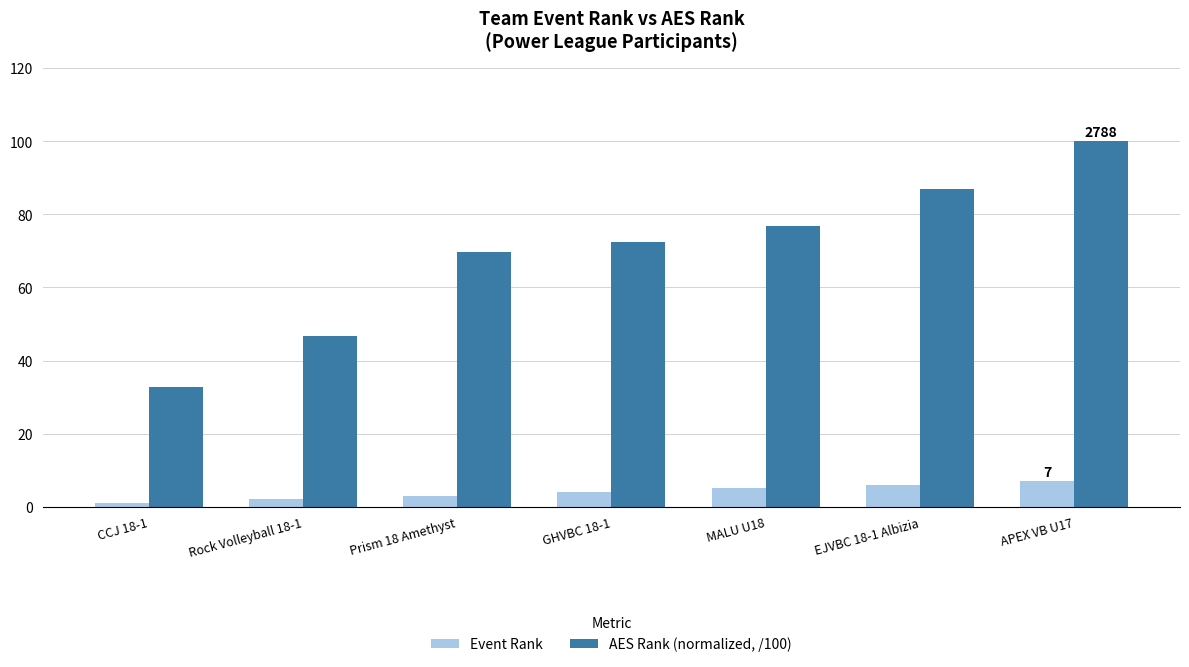

What is the value of the Event Rank bar at the 2nd from the left?

2.0